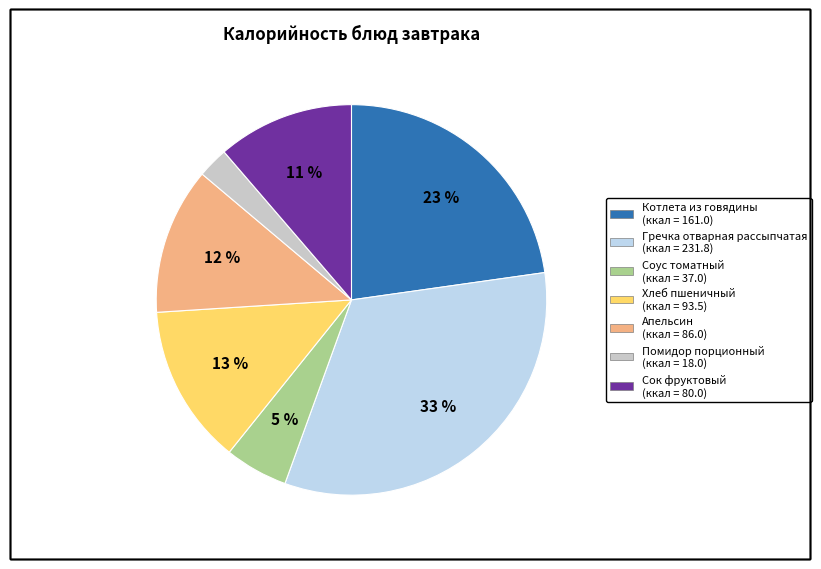

Count the number of slices in the pie.

7